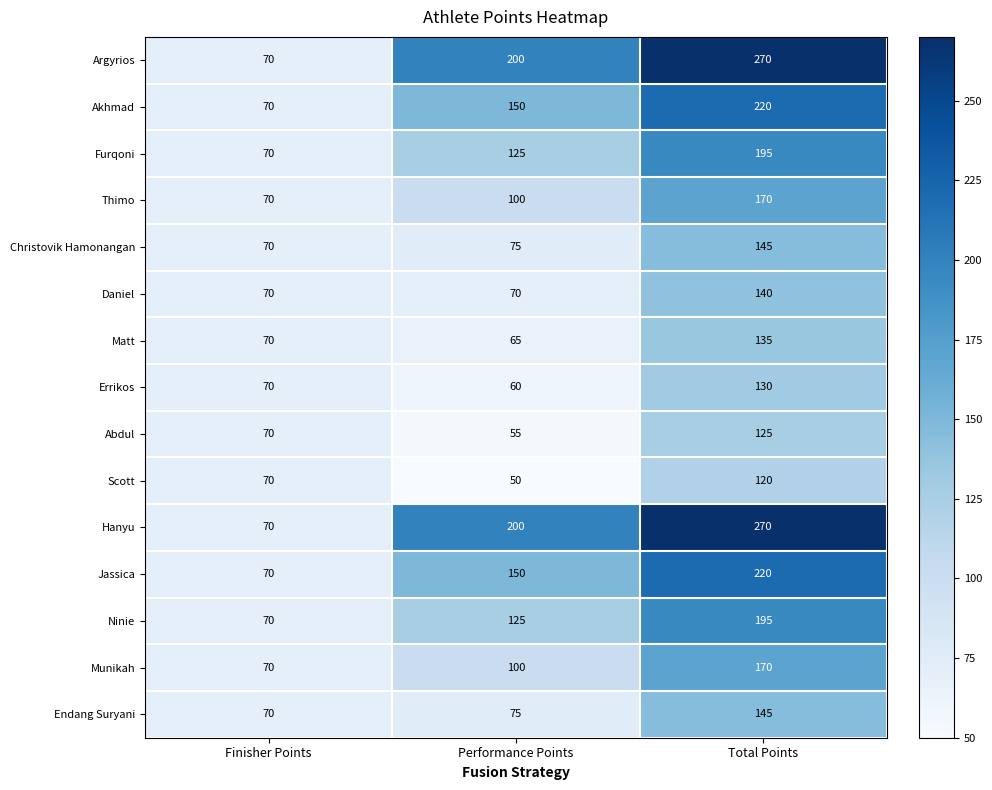

How many Jassica values are between 70 and 220?

3